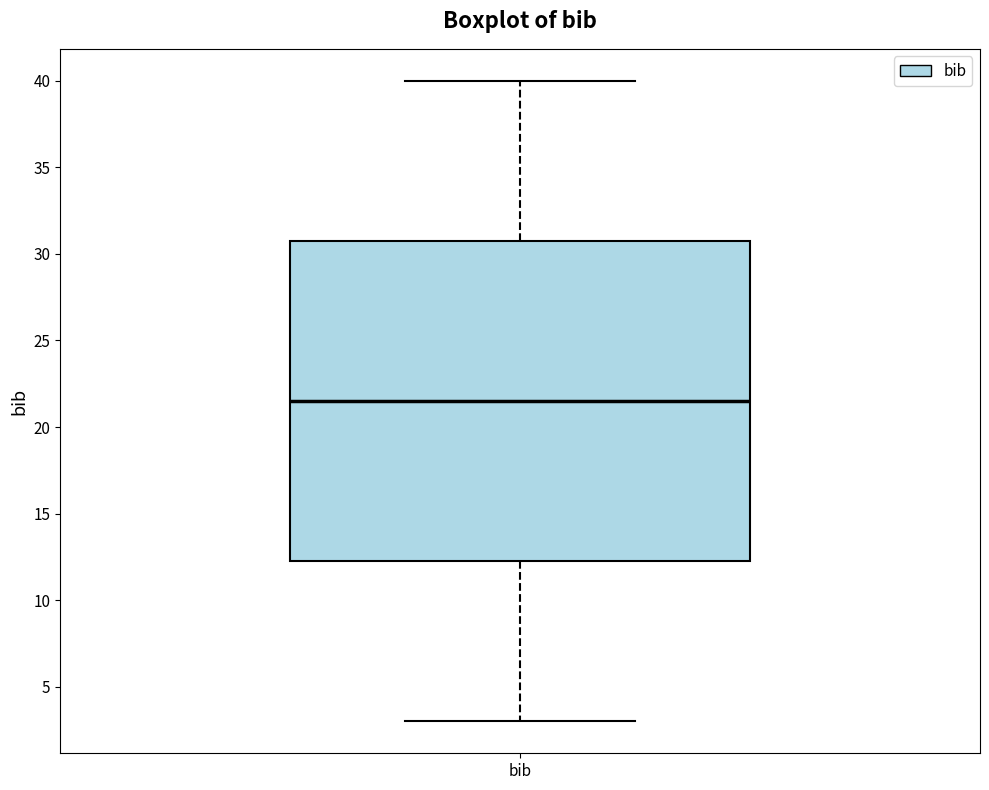

Transcribe this box plot: give where the median line is, the range the box spans, and where the two whiskers end, as read against the y-axis. The values are not printed on the chart, so give them approximately, as read against the axis.

median 21.5, box 12.5 to 31.0, whiskers 3.0 to 40.0